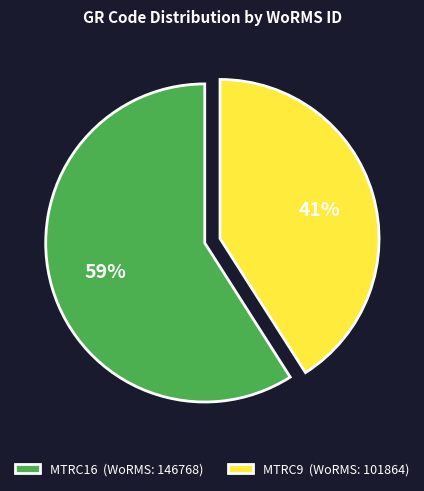

To the nearest percent, what is the difference between the MTRC9 and MTRC16 slice percentages?

18%